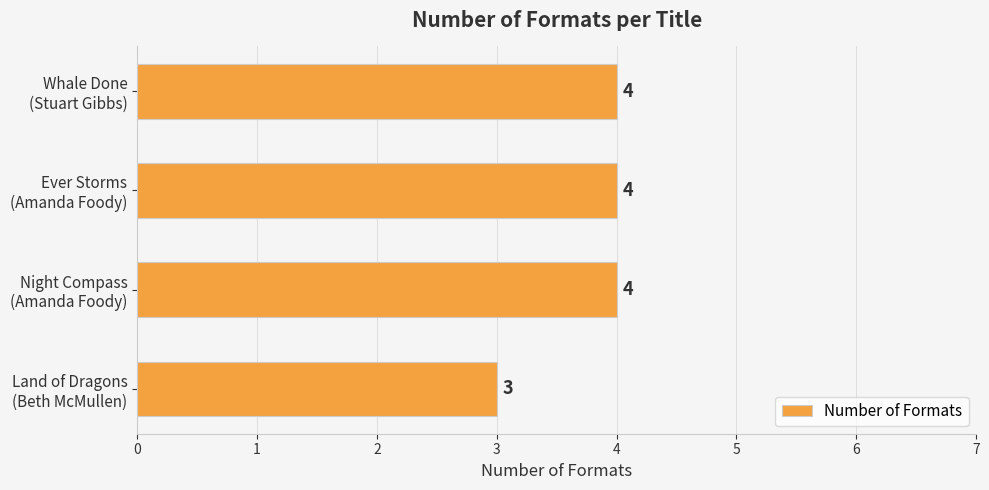

What is the sum of all values?

15